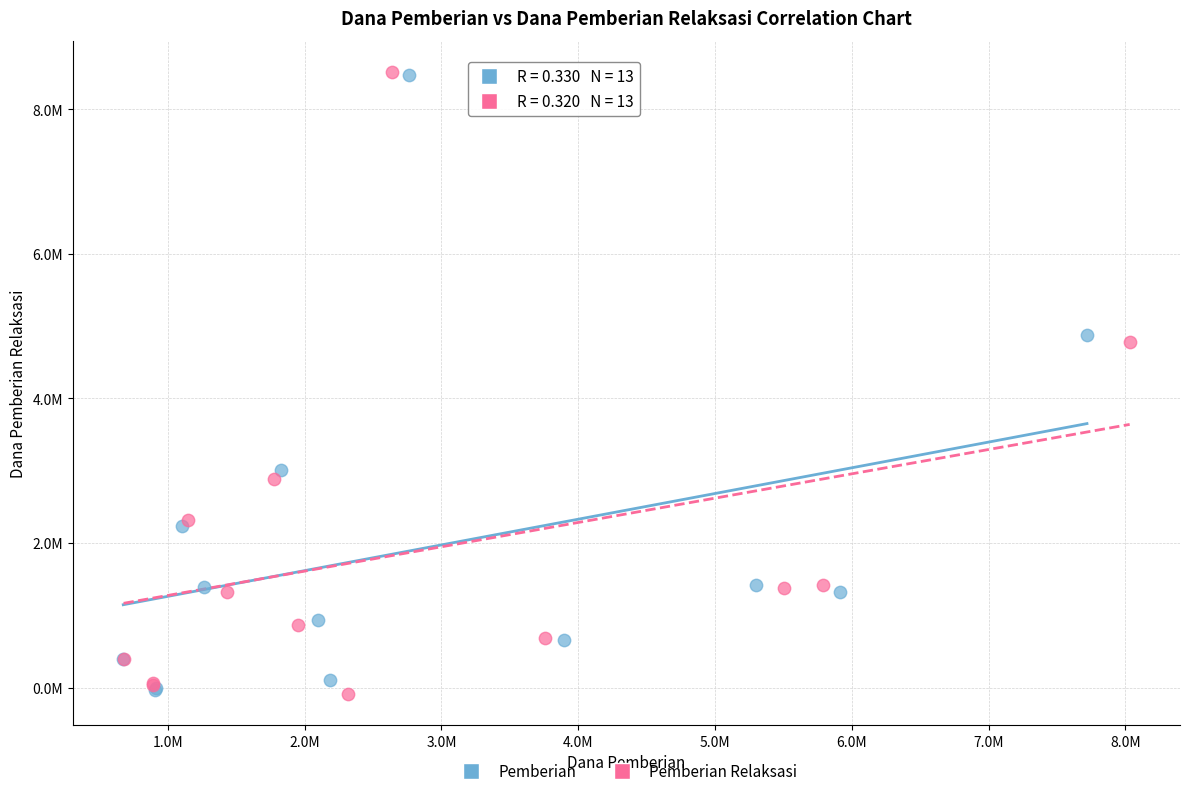

What are all the series names shown in the legend?

Pemberian, Pemberian Relaksasi